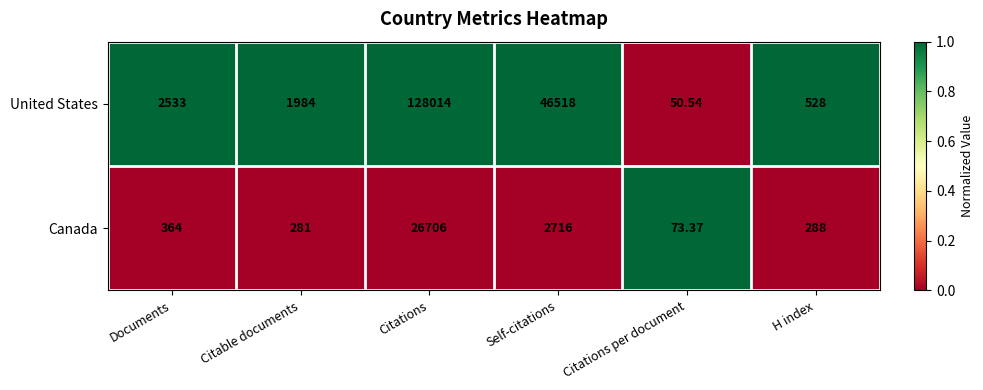

List the labels in order of United States value, largest first.

Citations, Self-citations, Documents, Citable documents, H index, Citations per document